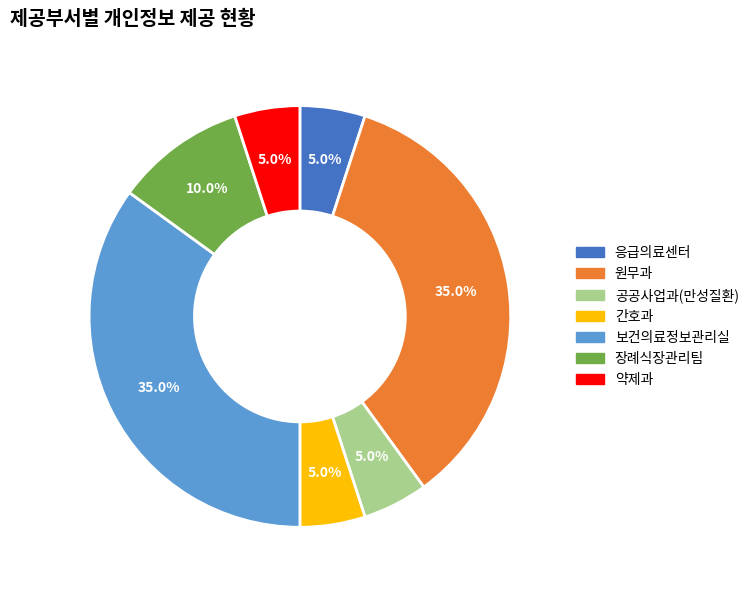

How many slices are in this pie chart?

7